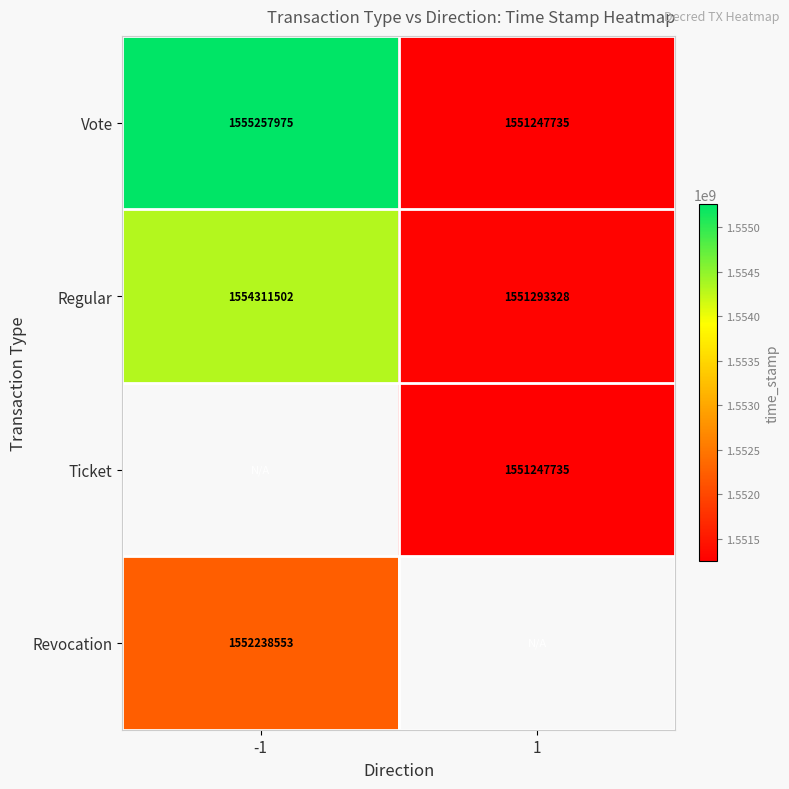

True or false: Regular has a value of 1551293328 at 1.

True